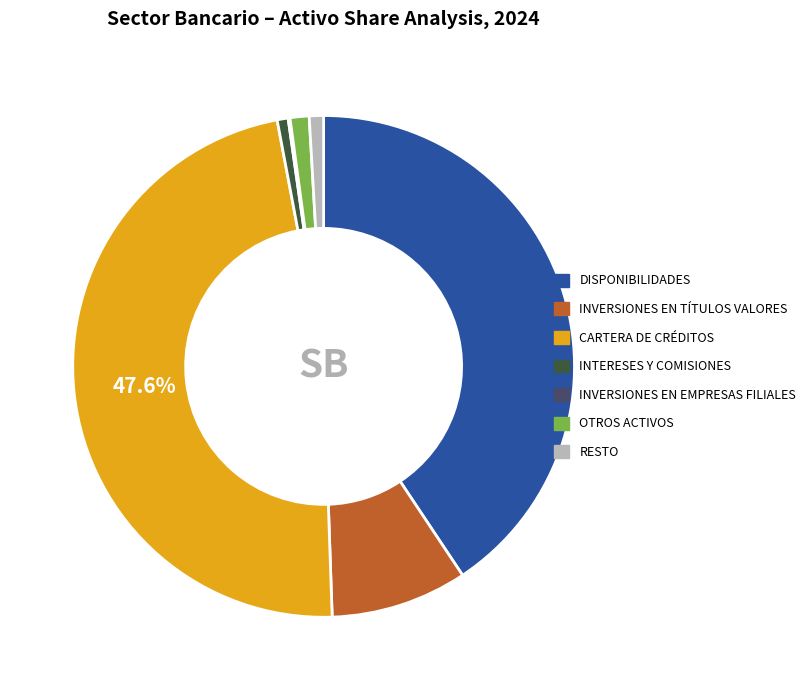

Which has a higher value, INVERSIONES EN TÍTULOS VALORES or OTROS ACTIVOS?

INVERSIONES EN TÍTULOS VALORES